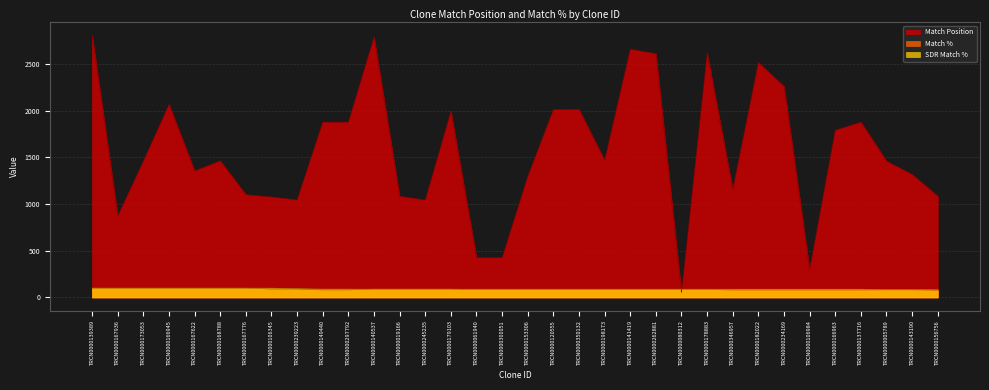

What is the spread (max minus min) of values at TRCN0000137716?

1797